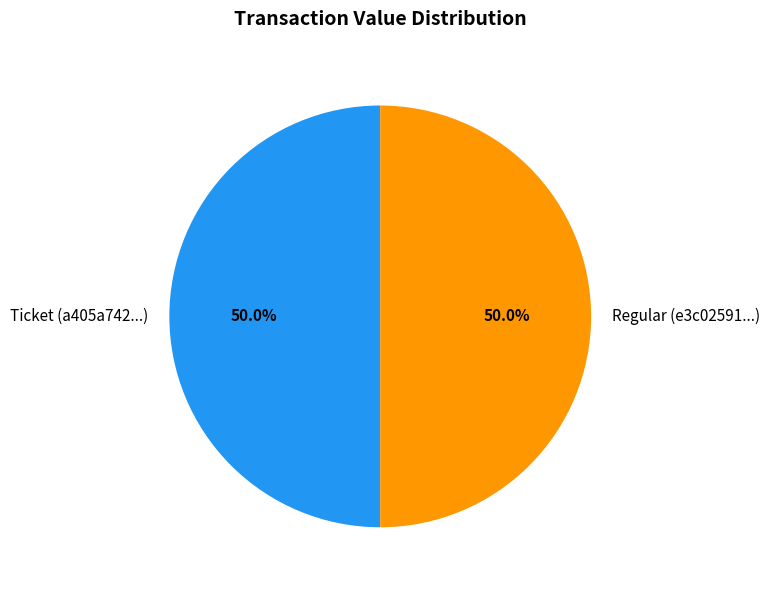

How much of the chart is everything except Regular (e3c02591...)?

50.0%